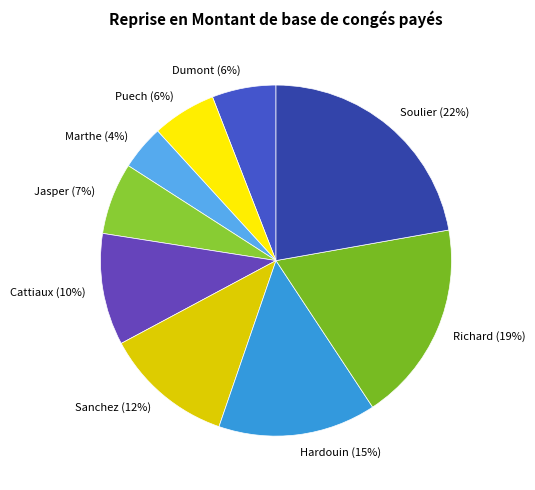

Which slice is the smallest?

Marthe